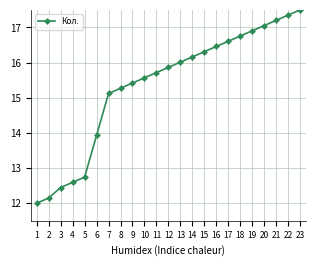

How many data points are above 15?

17